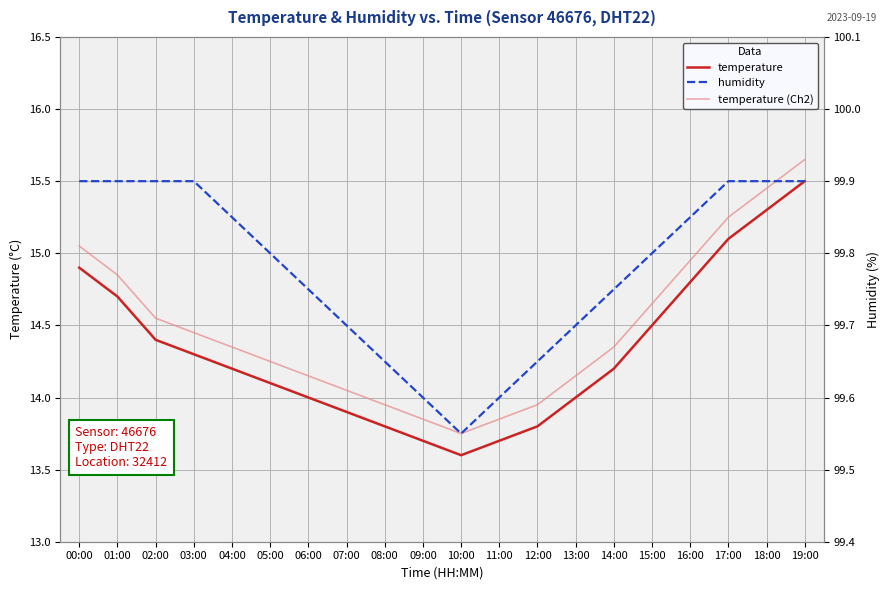

The value of temperature at 02:00 is 14.4. True or false?

True